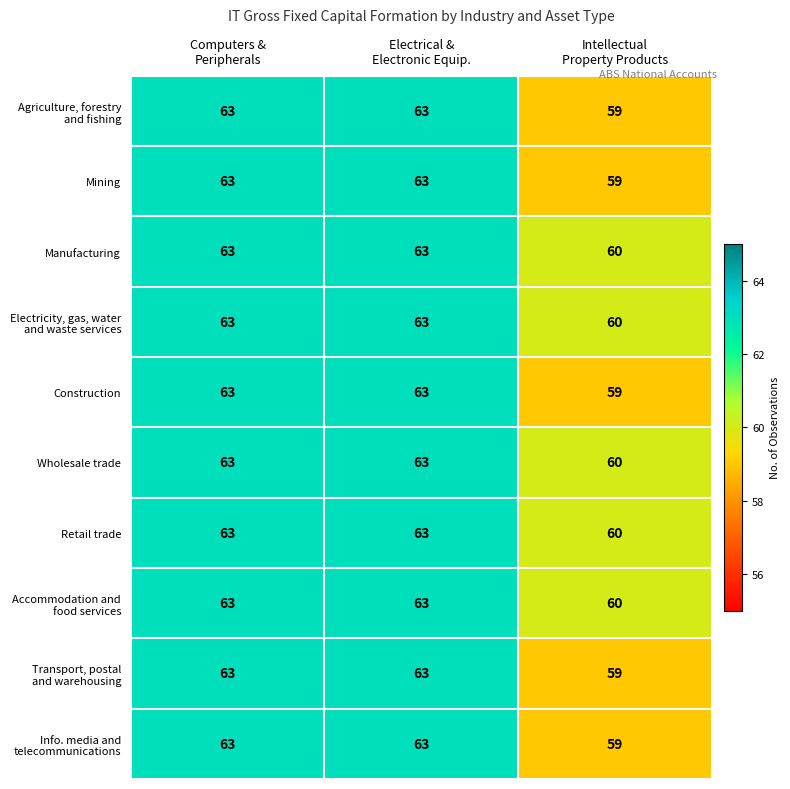

What is the greatest value displayed?

63